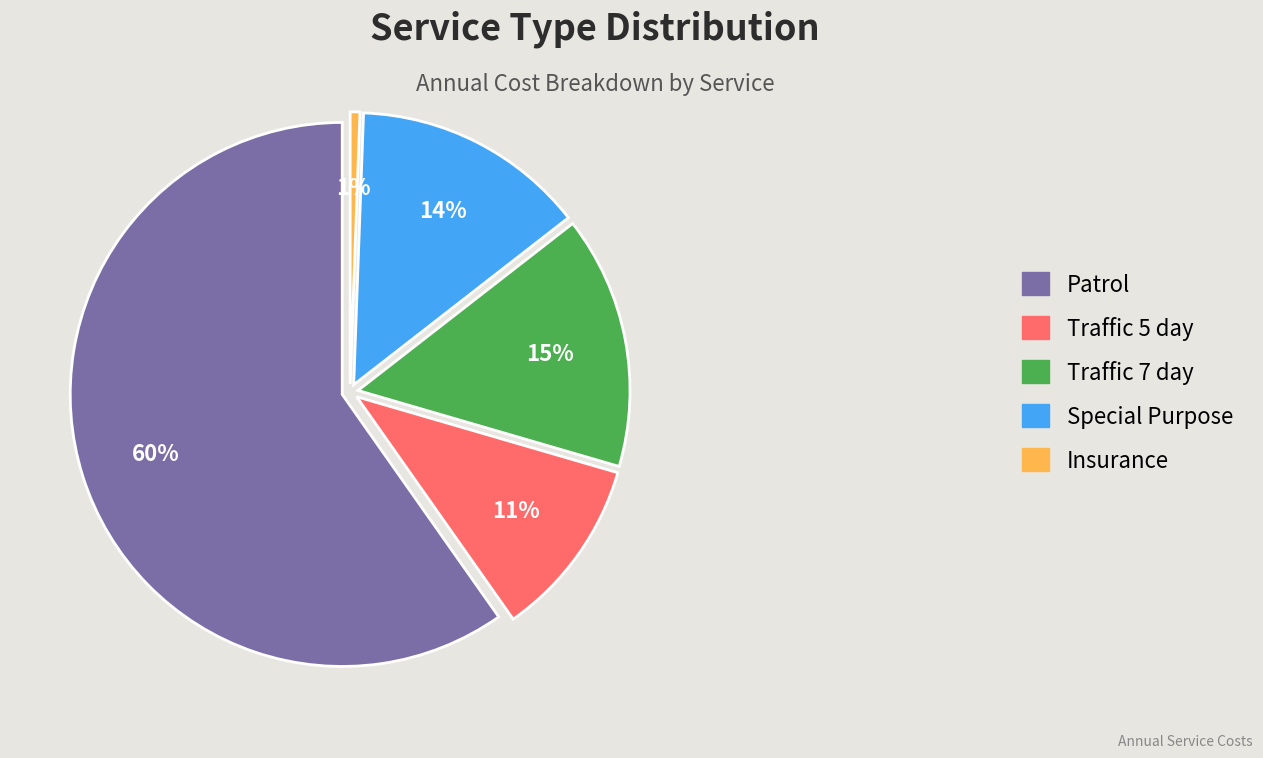

What is the total percentage of Insurance and Patrol?

60.3%